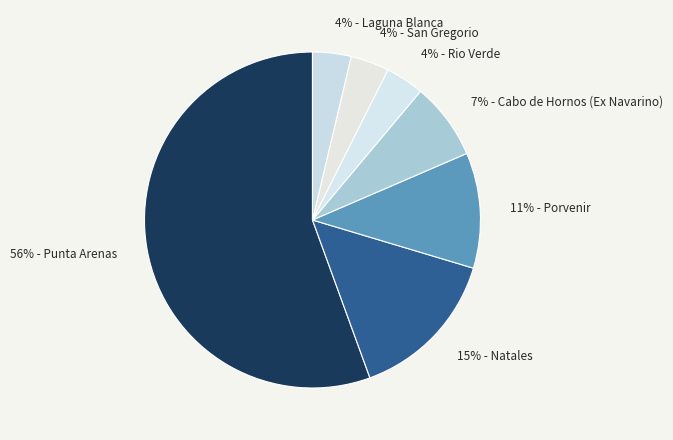

Is it true that 15% - Natales is 15% of the pie?

True